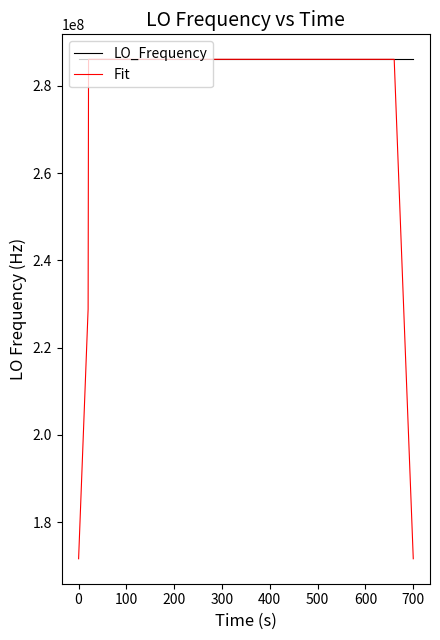

List the series in order of their overall mean, highest first.

LO_Frequency, Fit